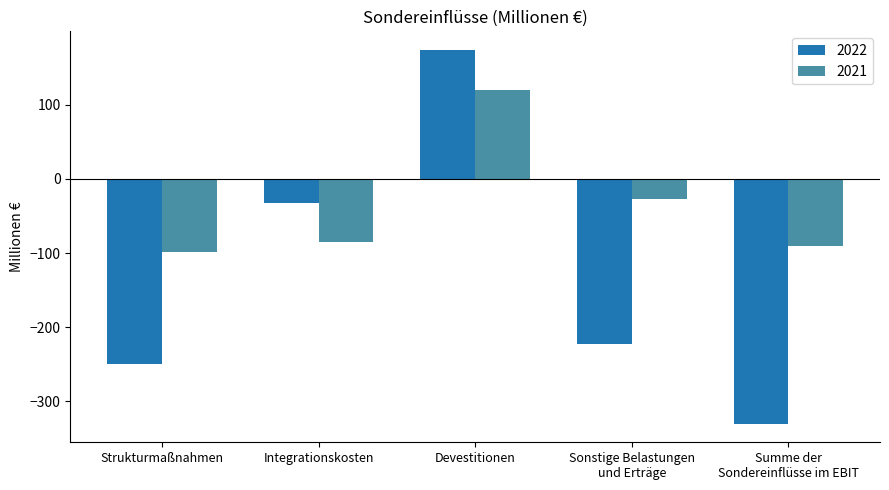

The value of 2022 at Devestitionen is 174. True or false?

True